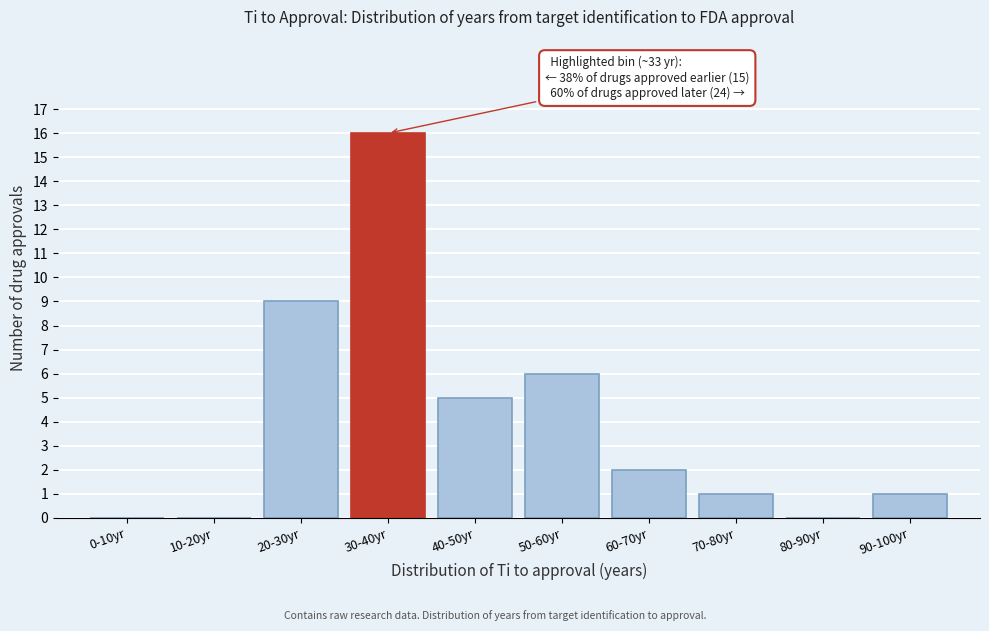

Reading left to right, transcribe all the data shown in this chart.

0-10yr=0	10-20yr=0	20-30yr=9	30-40yr=16	40-50yr=5	50-60yr=6	60-70yr=2	70-80yr=1	80-90yr=0	90-100yr=1